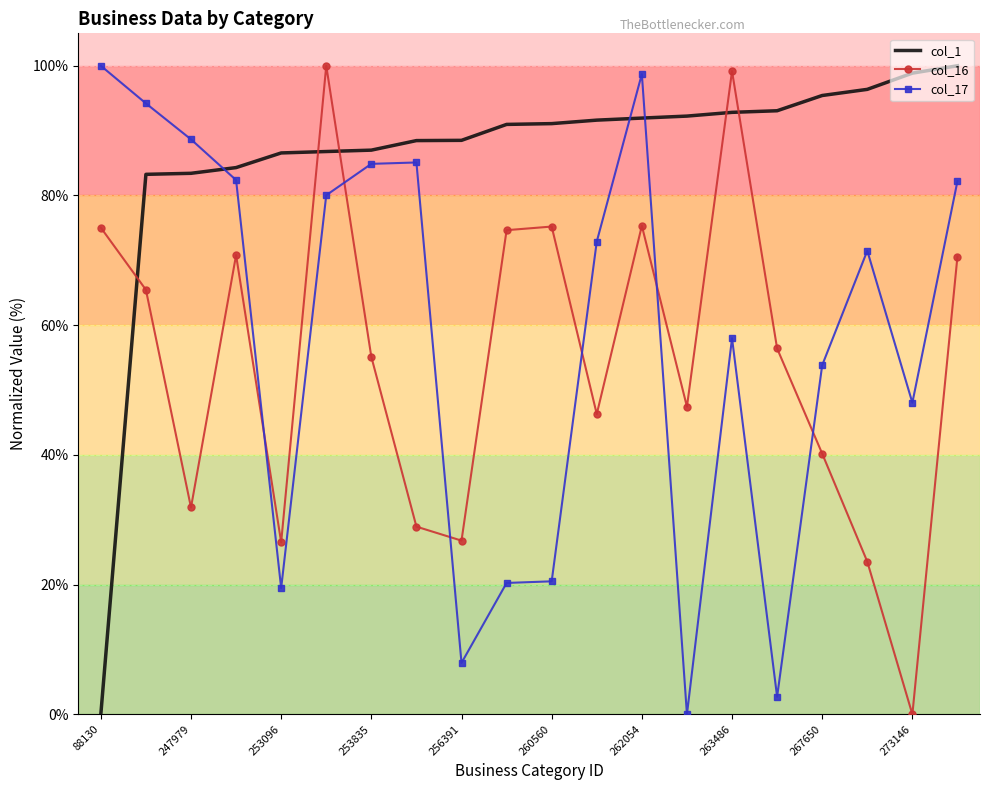

What are all the series names shown in the legend?

col_1, col_16, col_17